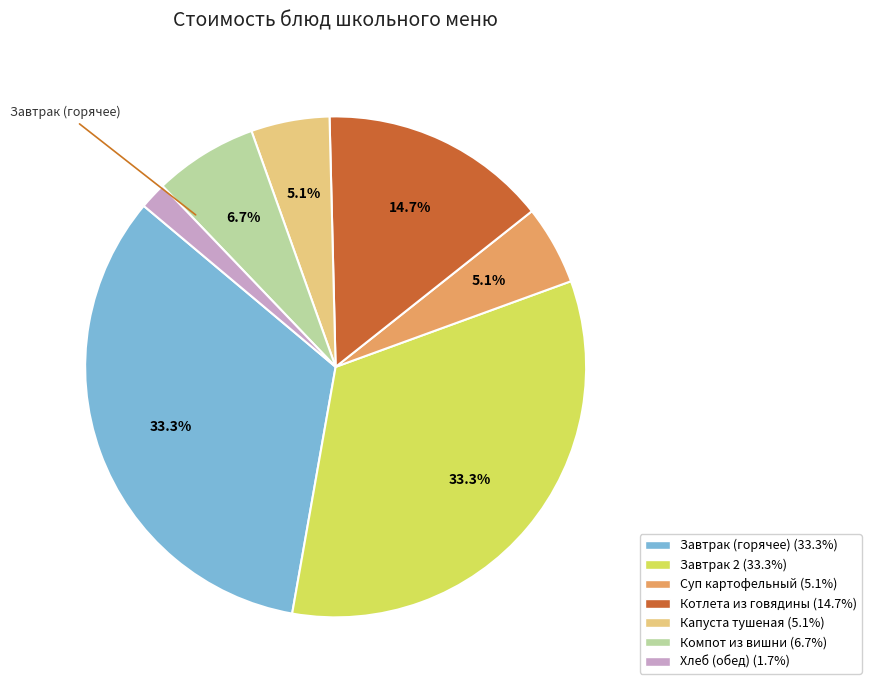

Is there a majority slice in this chart?

No